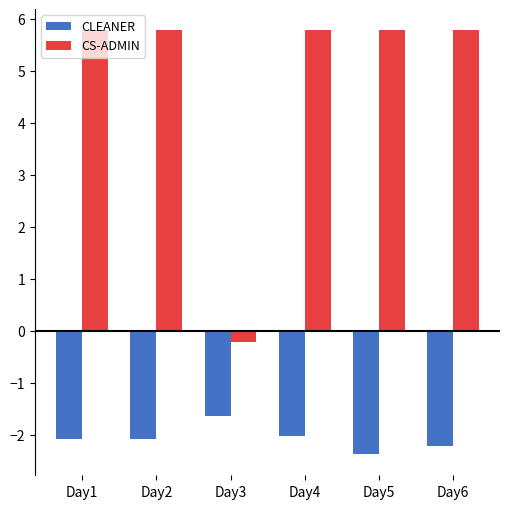

What is the sum of all CS-ADMIN values?

28.7